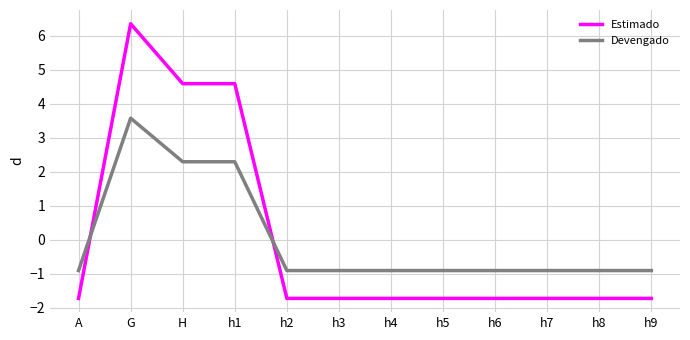

Does the chart display data point markers on the line(s)?

No